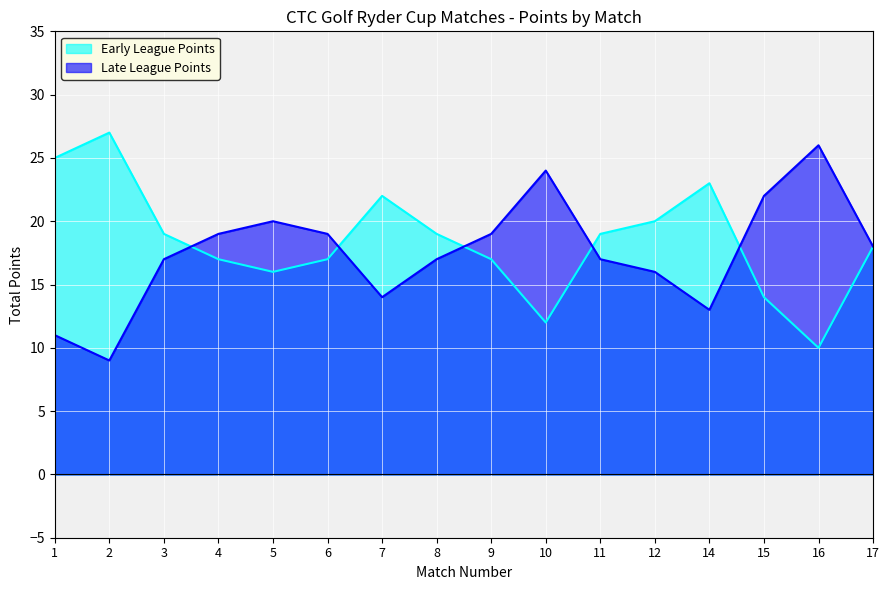

How many series are shown in this chart?

2